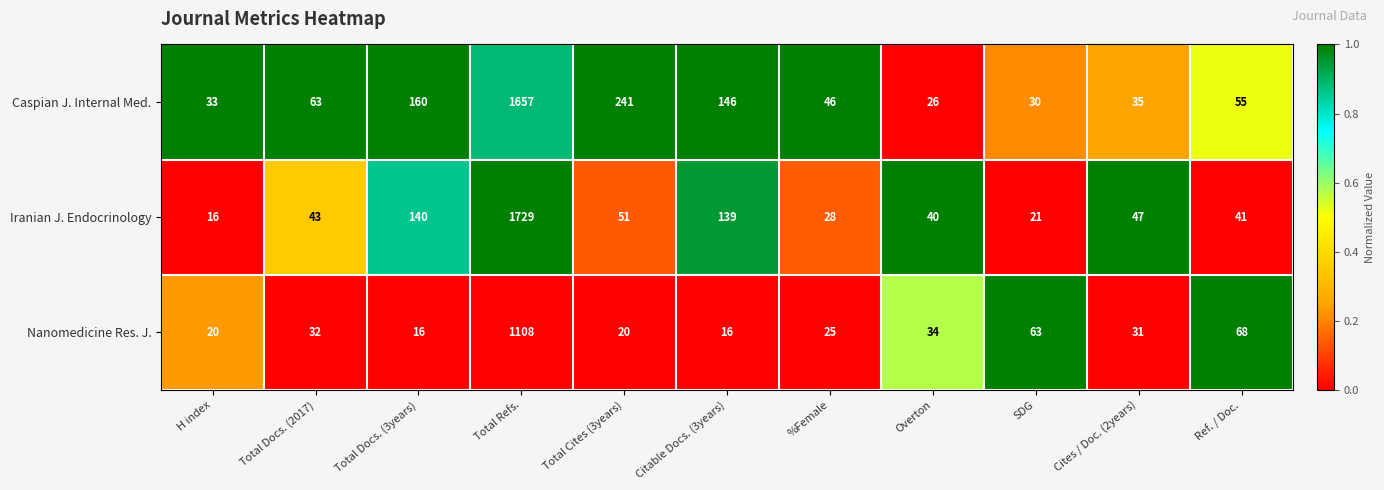

What value does the Nanomedicine Res. J. series have at SDG, to the nearest 50?

50